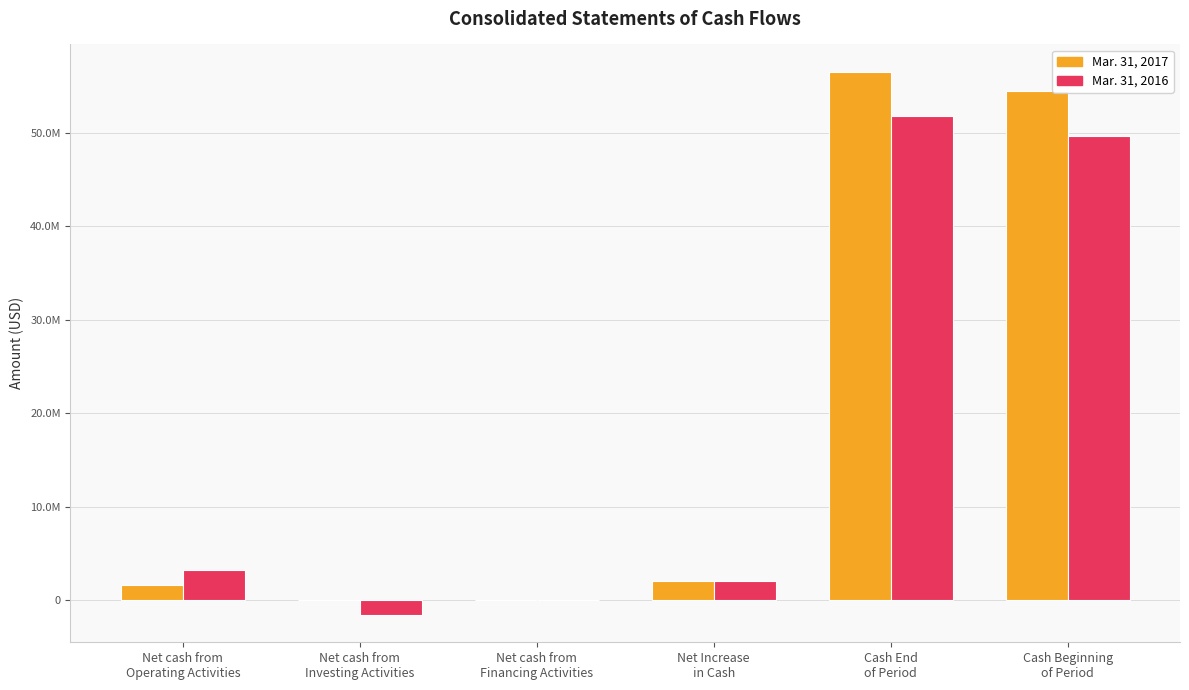

Where does the Mar. 31, 2017 series first go above 2061070?

Cash End
of Period